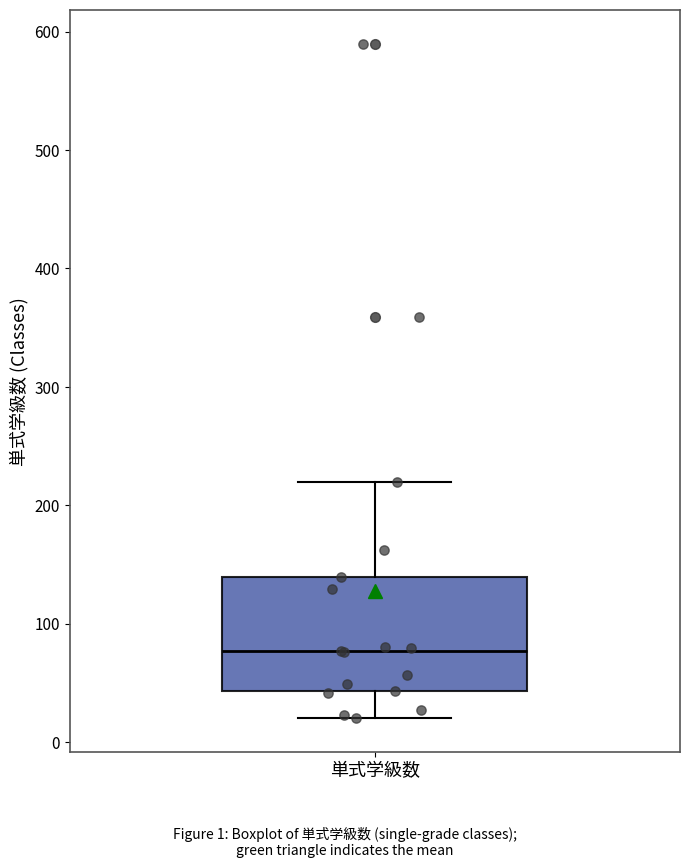

Where does the median line of the box for 単式学級数 sit on the y-axis? The values are not printed on the chart, so give them approximately, as read against the axis.

80